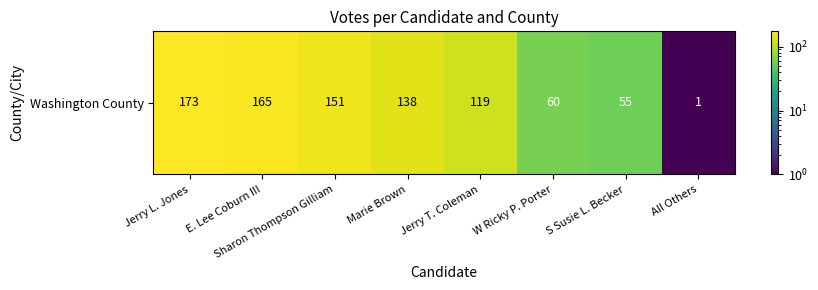

True or false: the data shows 34 at Jerry T. Coleman.

False